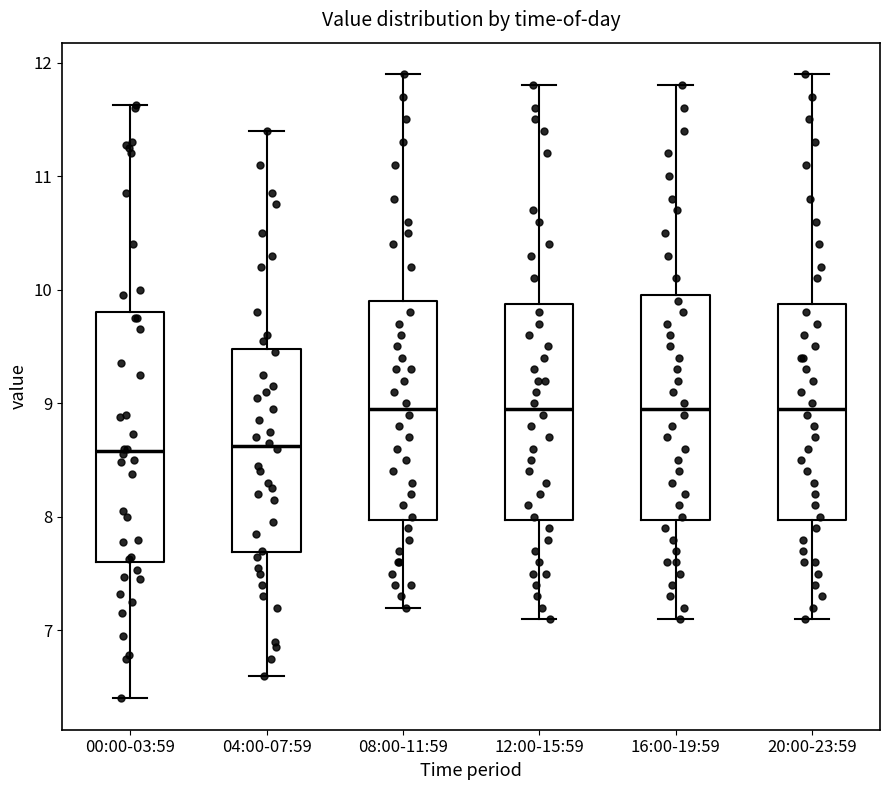

Comparing the boxes themselves (not the whiskers), which one is the tallest?

00:00-03:59